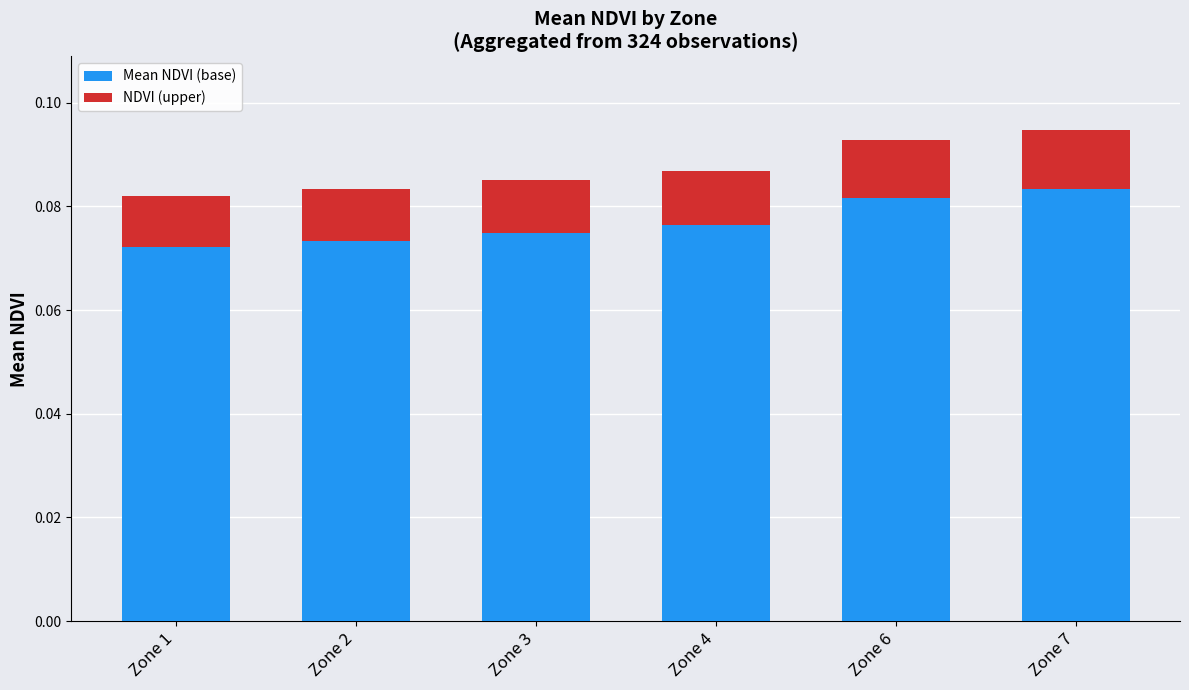

What is the sum of all Mean NDVI (base) values?

0.5